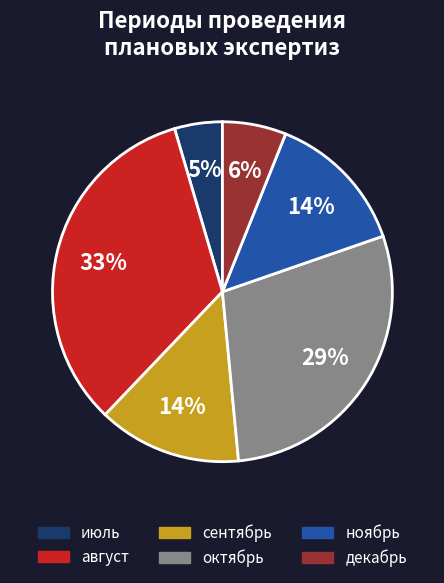

What percentage is the август slice, to the nearest percent?

33%